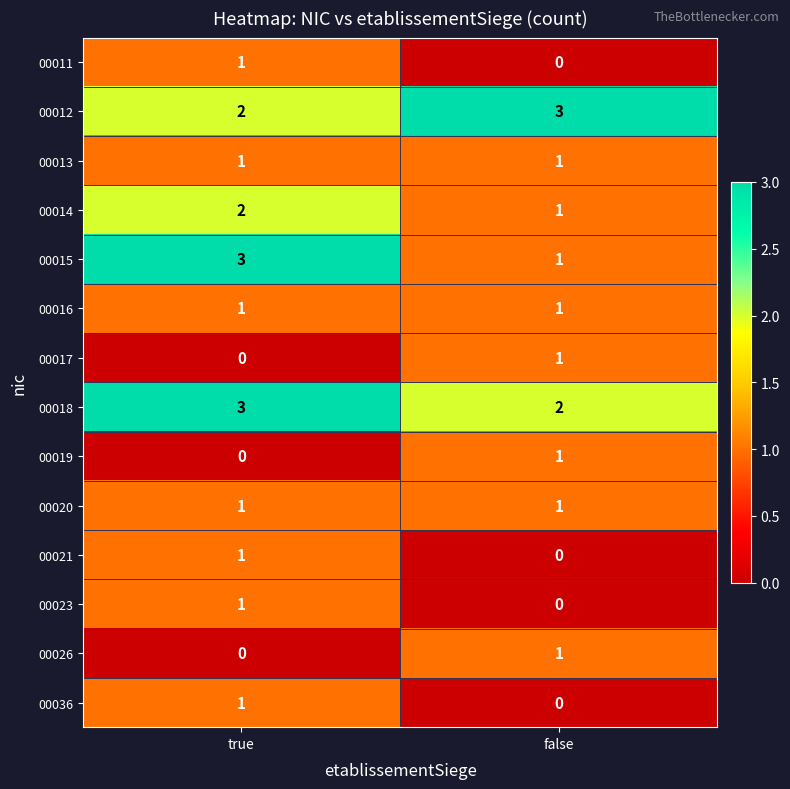

What is the maximum value shown in the chart?

3